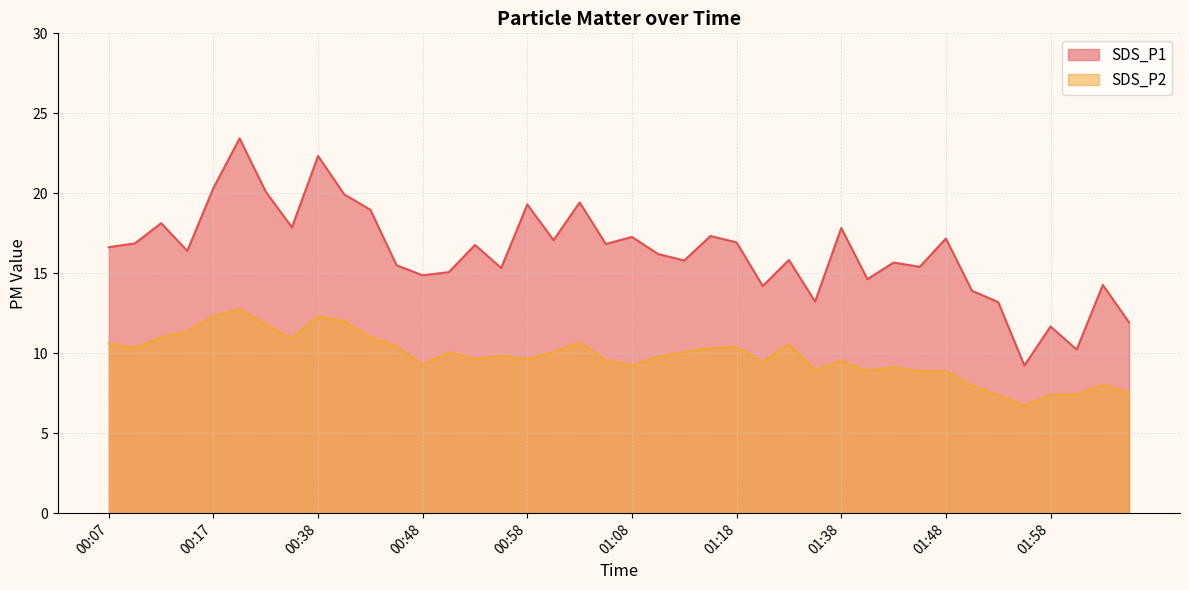

At how many categories does at least one series exceed 16?

22